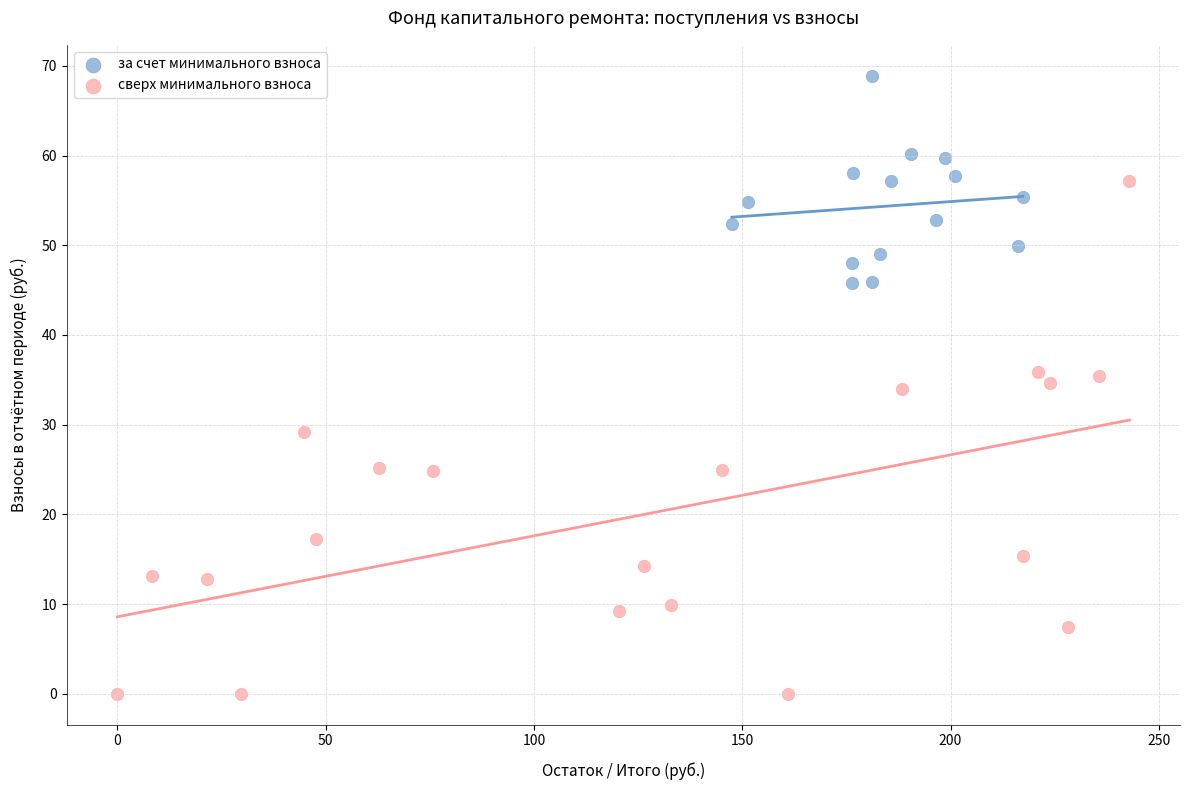

Which series reaches the maximum Y coordinate?

за счет минимального взноса